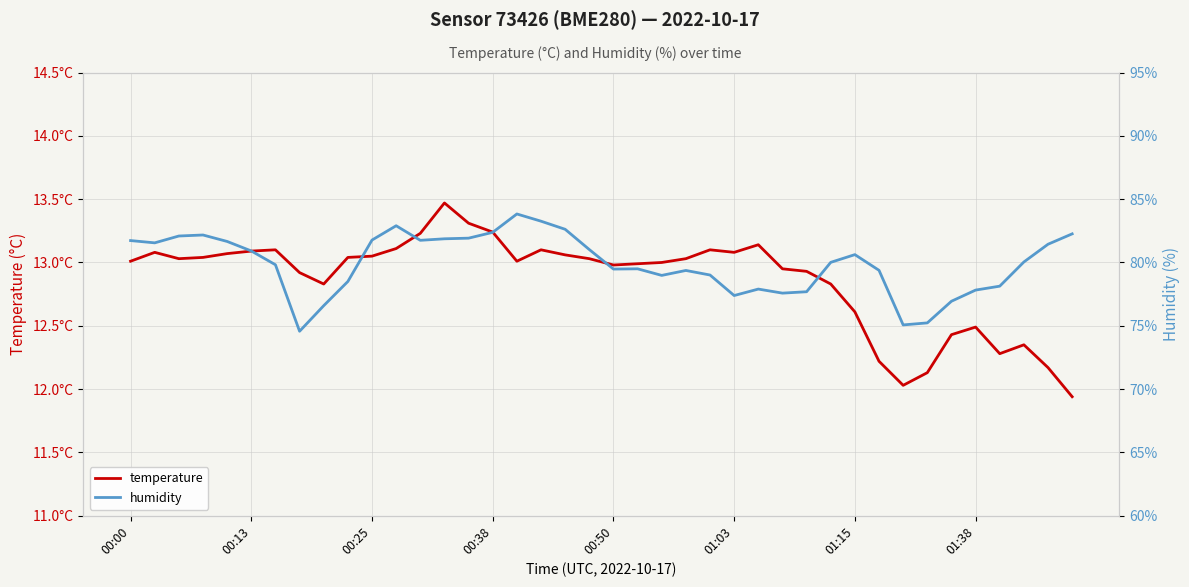

True or false: temperature and humidity cross at least once.

False